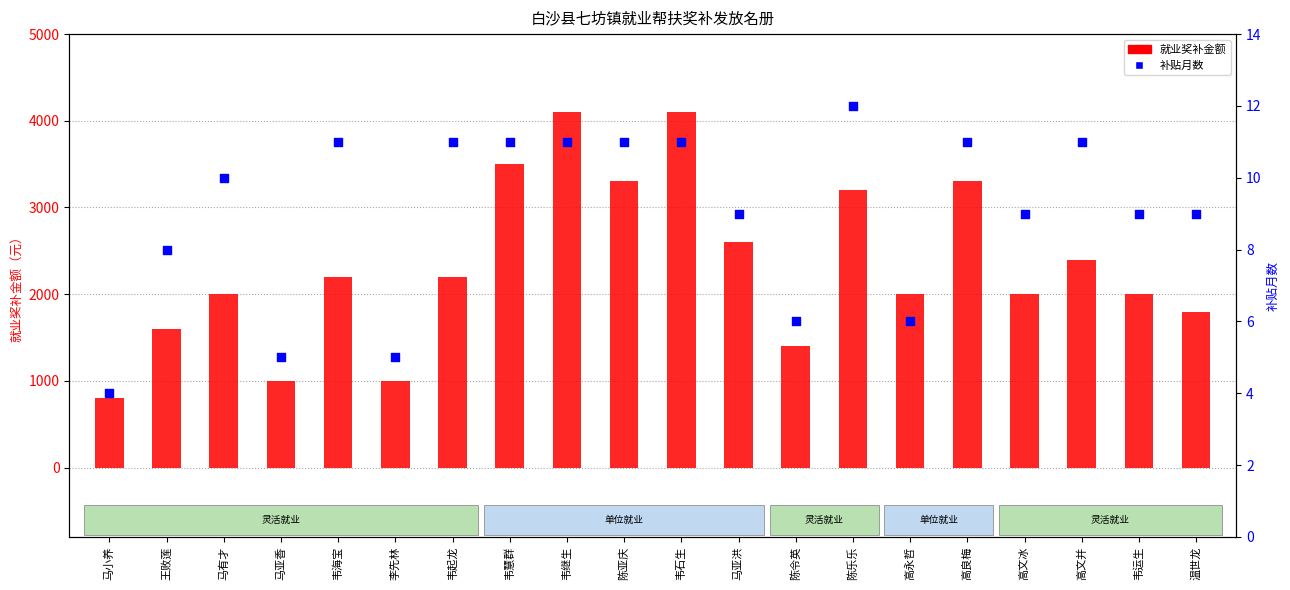

Which series contains the highest Y value?

就业奖补金额(元)